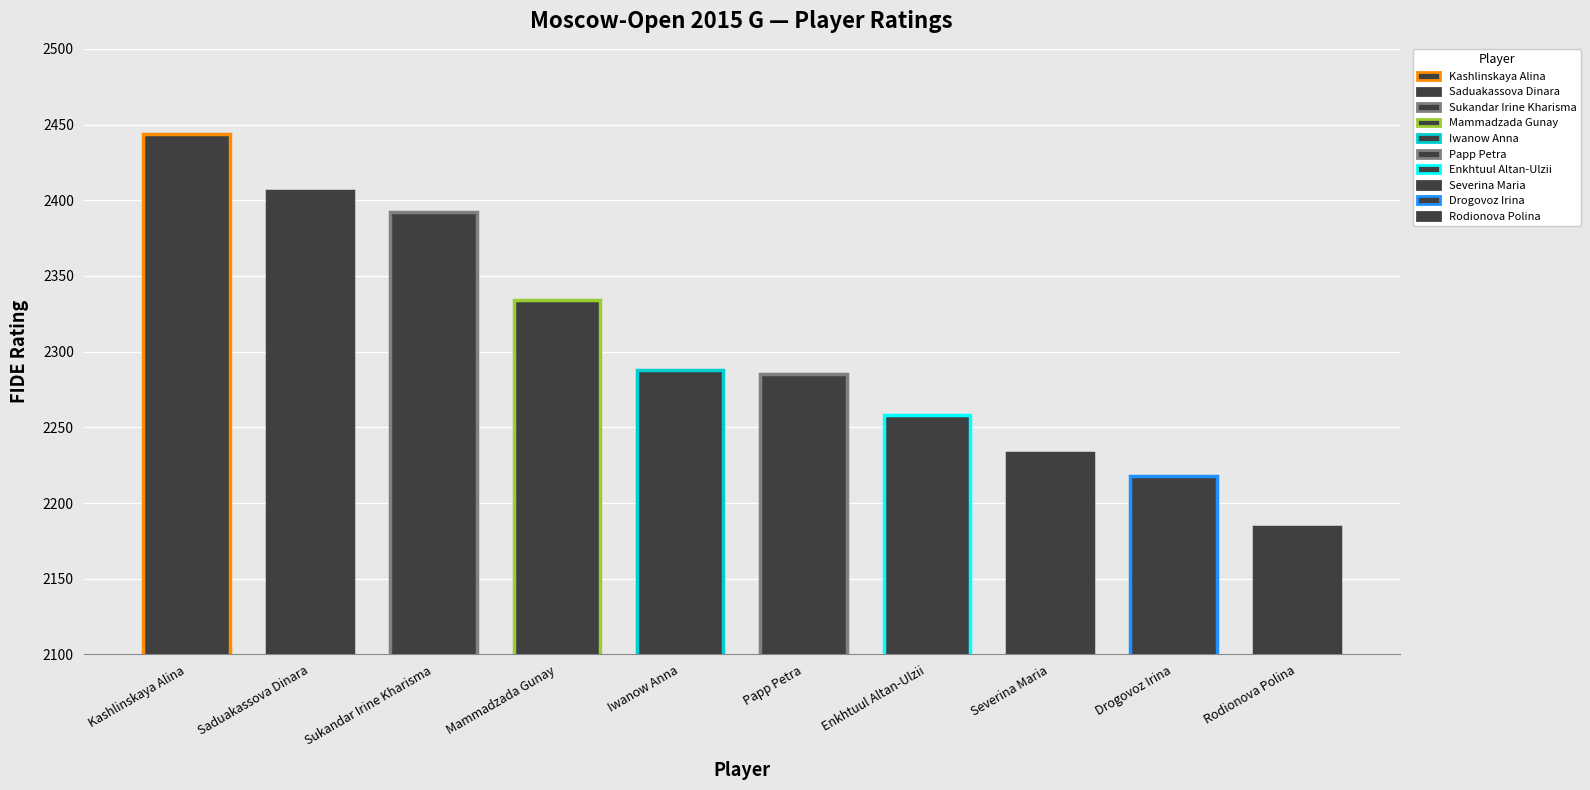

The value at Enkhtuul Altan-Ulzii is 964. True or false?

False